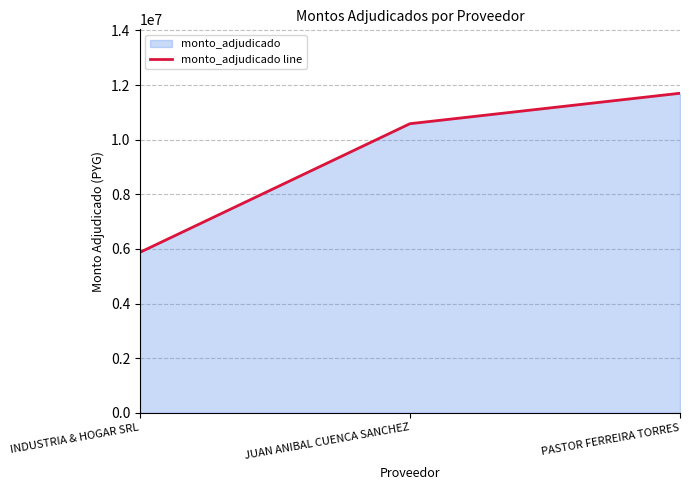

Between JUAN ANIBAL CUENCA SANCHEZ and PASTOR FERREIRA TORRES, which is larger?

PASTOR FERREIRA TORRES